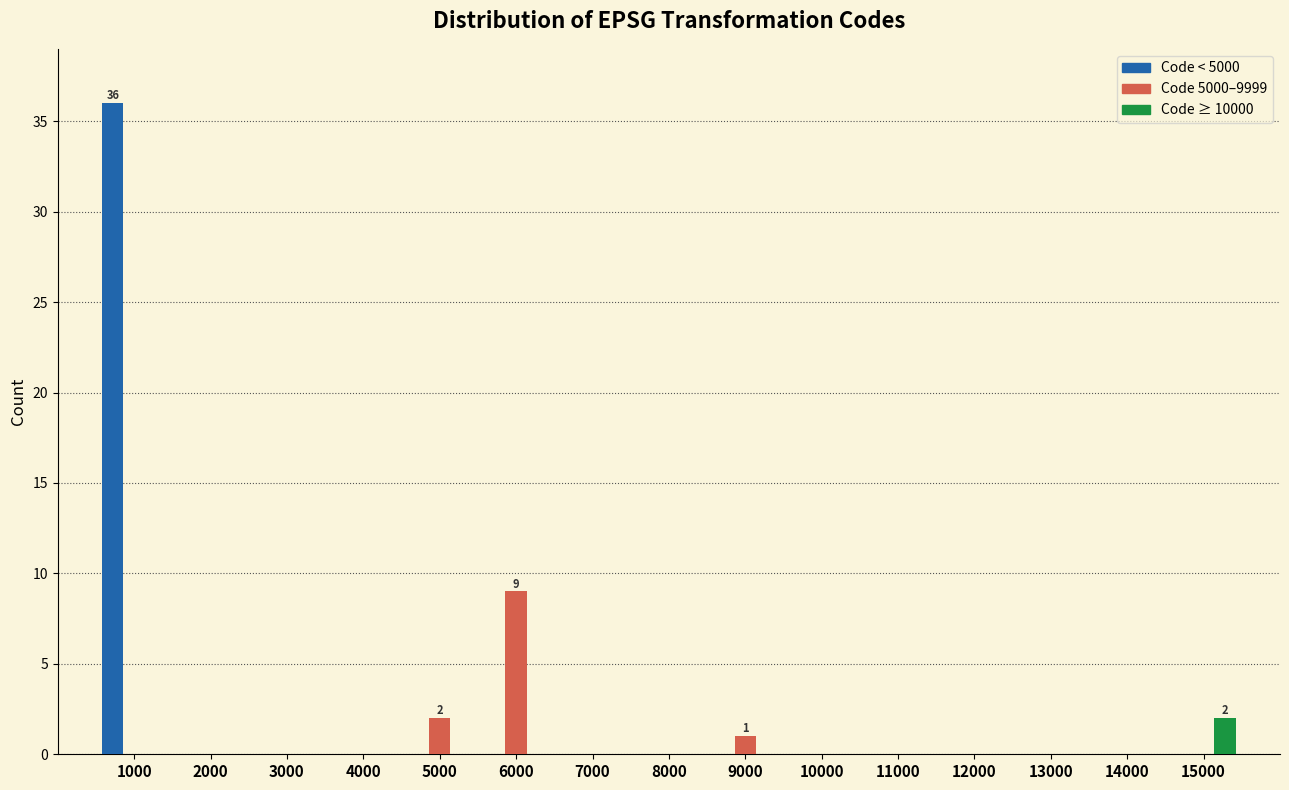

Which series has the largest total across all categories?

Code < 5000